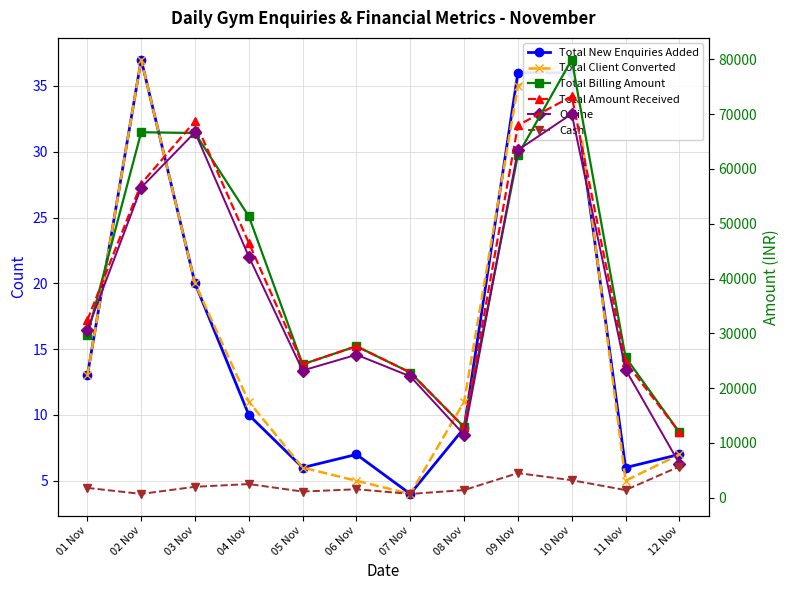

Where does the Total Amount Received series first go above 32400?

02 Nov